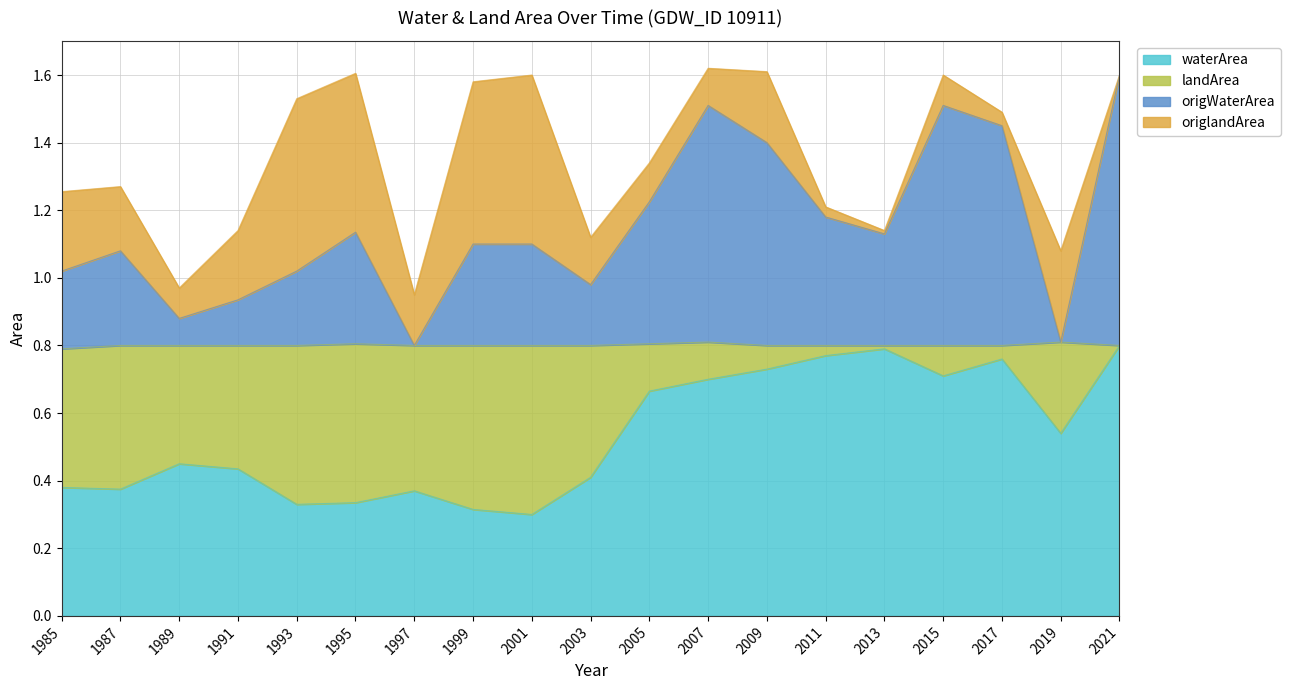

In waterArea, how many points are higher than both neighbors (excluding endpoints)?

4